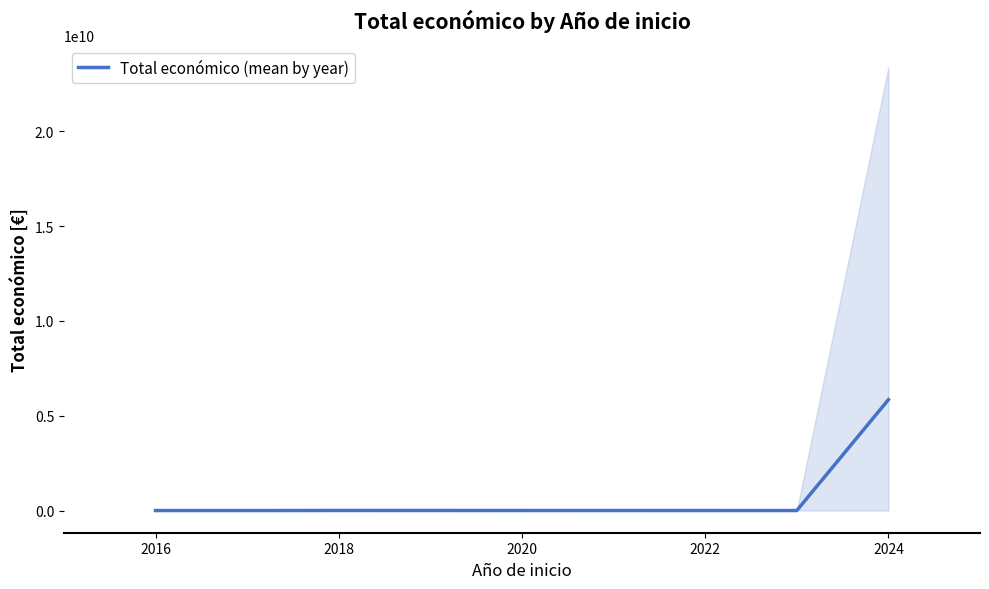

At which category does the data reach its first local peak?

2018